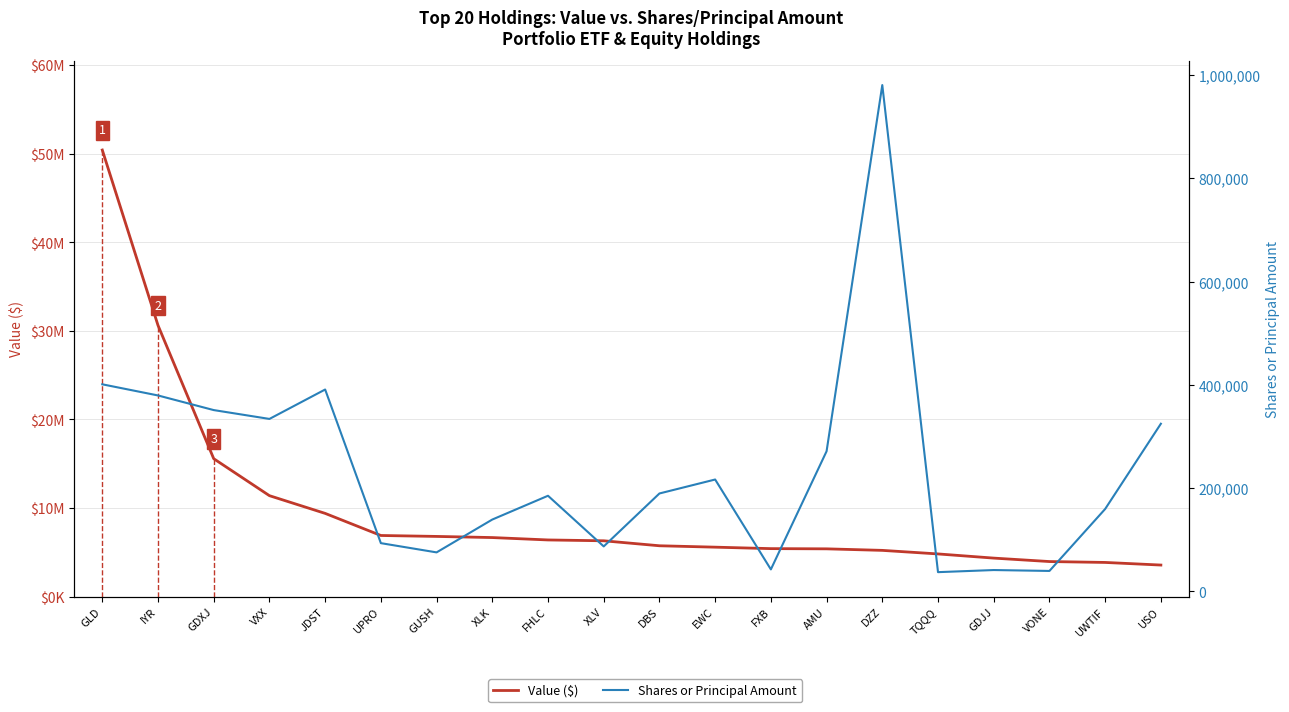

What is the highest value of the Value ($) series?

50417000